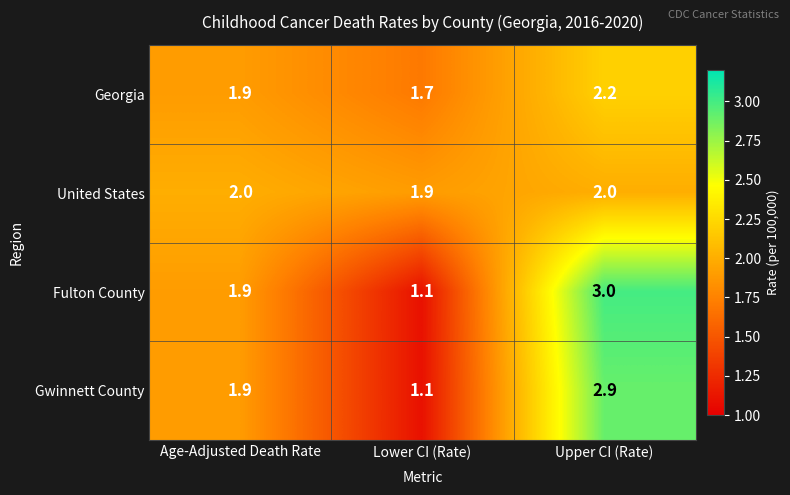

What is the total value across all series at Lower CI (Rate)?

5.8